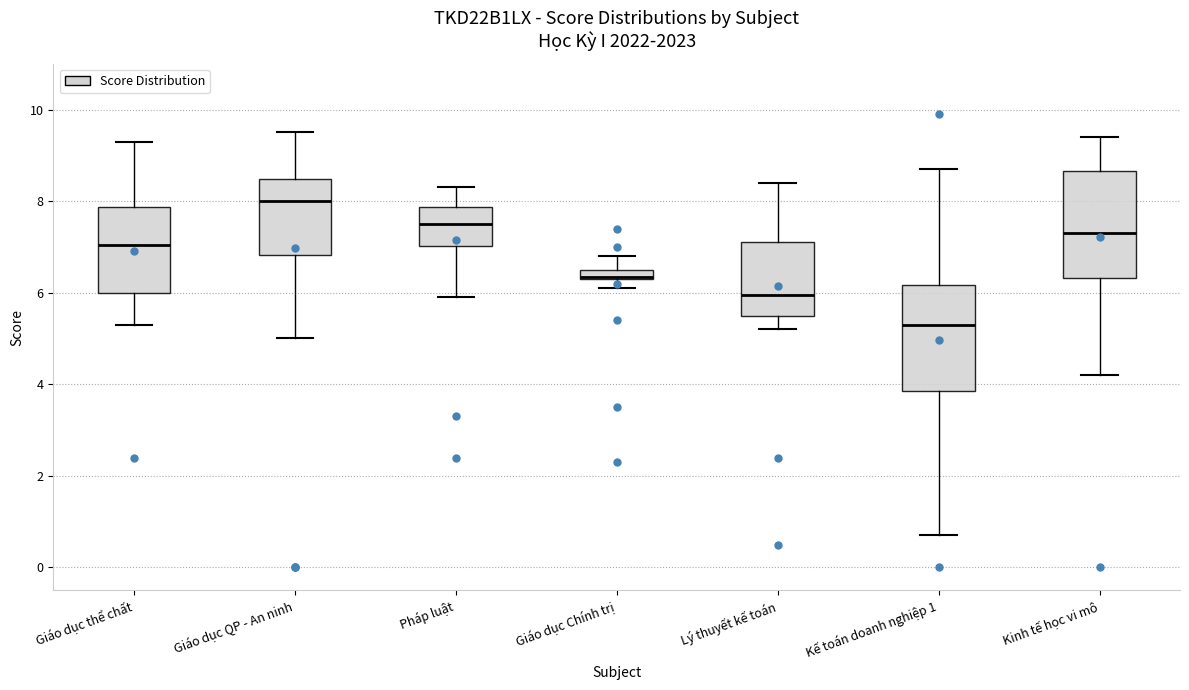

Where does the lower whisker of the box for Giáo dục Chính trị end on the y-axis? The values are not printed on the chart, so give them approximately, as read against the axis.

6.2